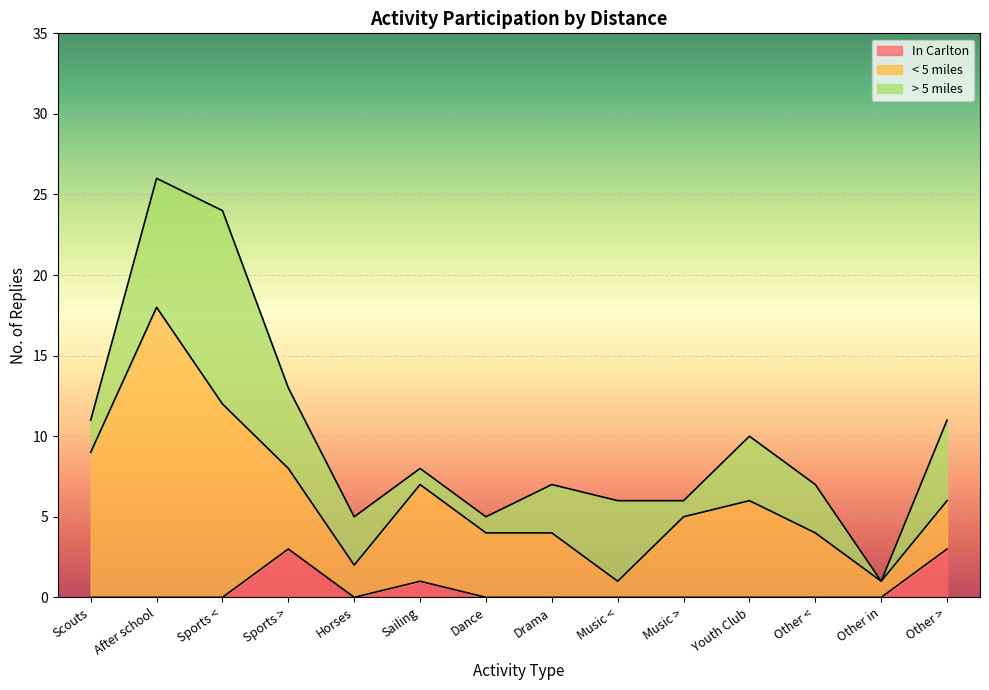

What are all the series names shown in the legend?

In Carlton, < 5 miles, > 5 miles